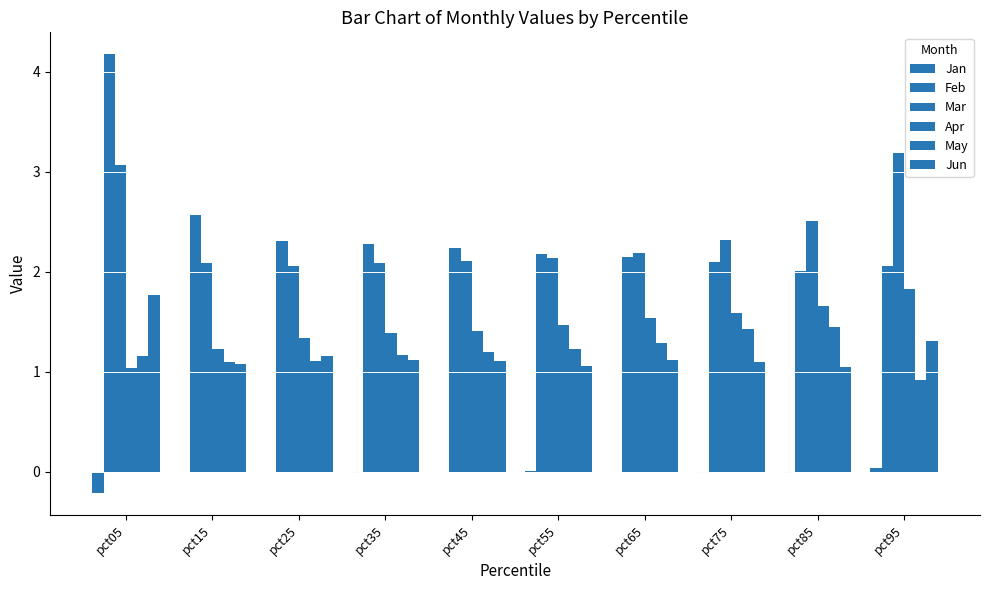

Are the bars horizontal?

No